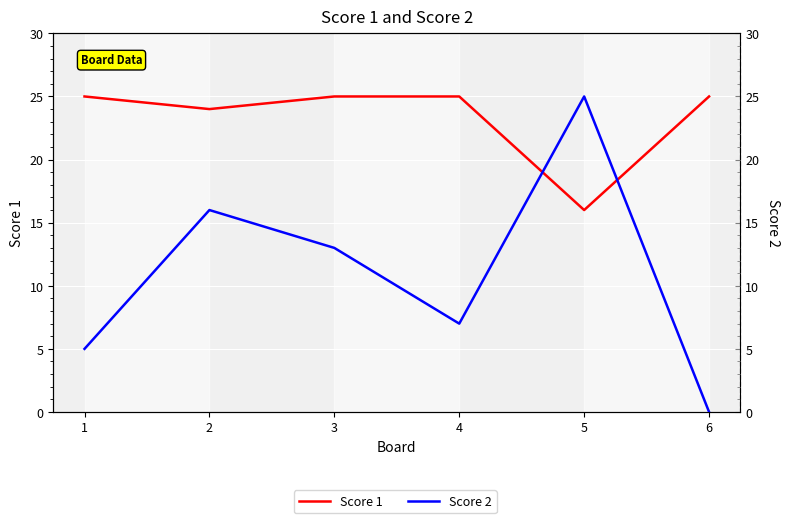

Which category has the lowest value in the Score 1 series?

5